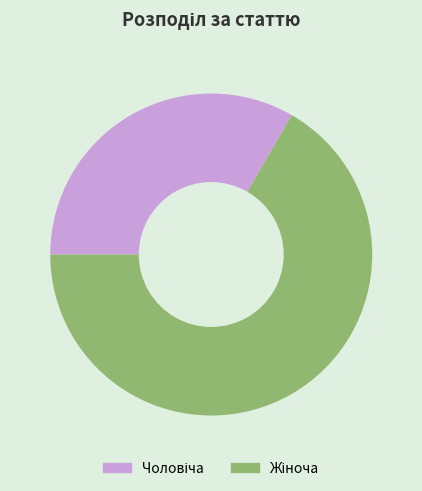

Is there a majority slice in this chart?

Yes